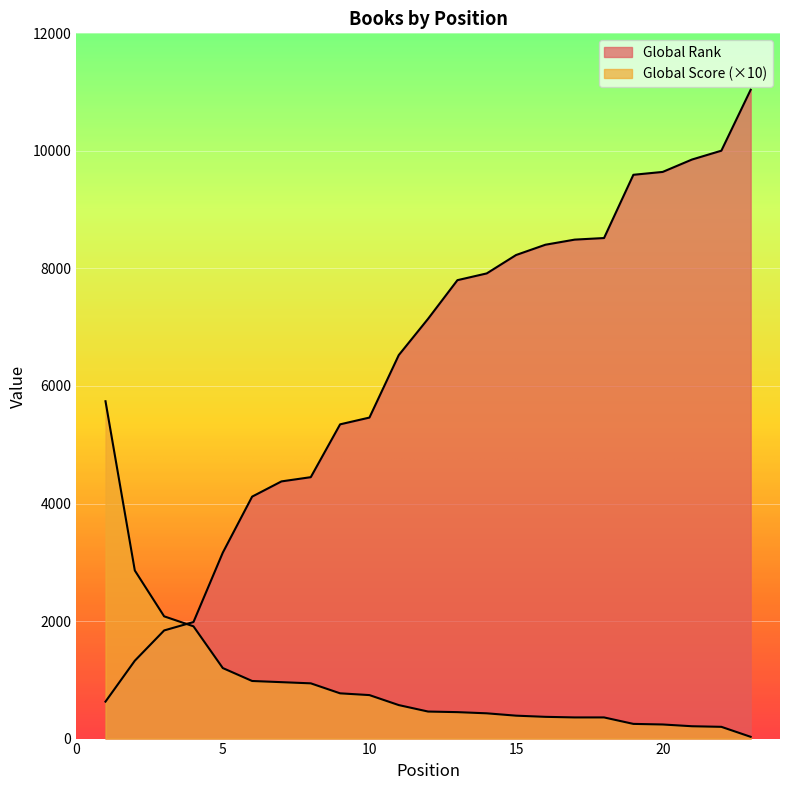

True or false: Global Rank has more than 2 interior local peaks.

False